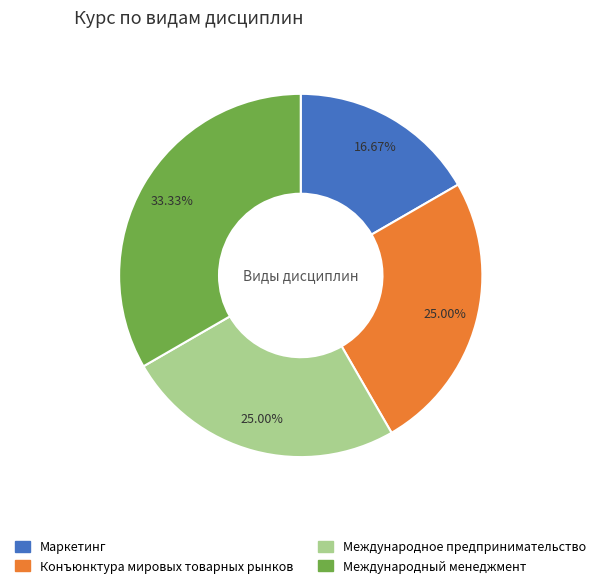

To the nearest percent, what is the difference between the largest and smallest slice percentages?

17%